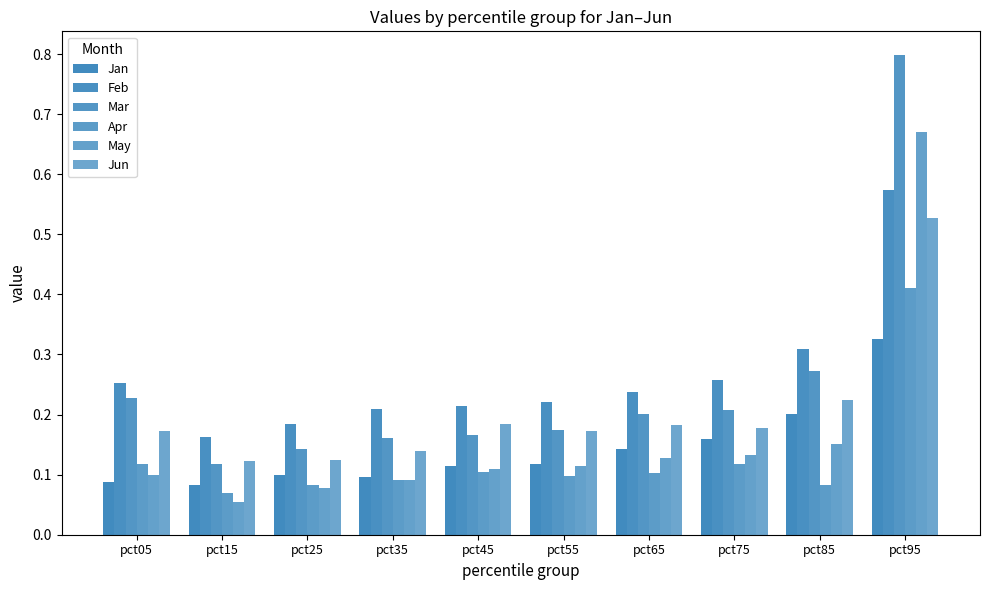

Count the number of data series in this chart.

6